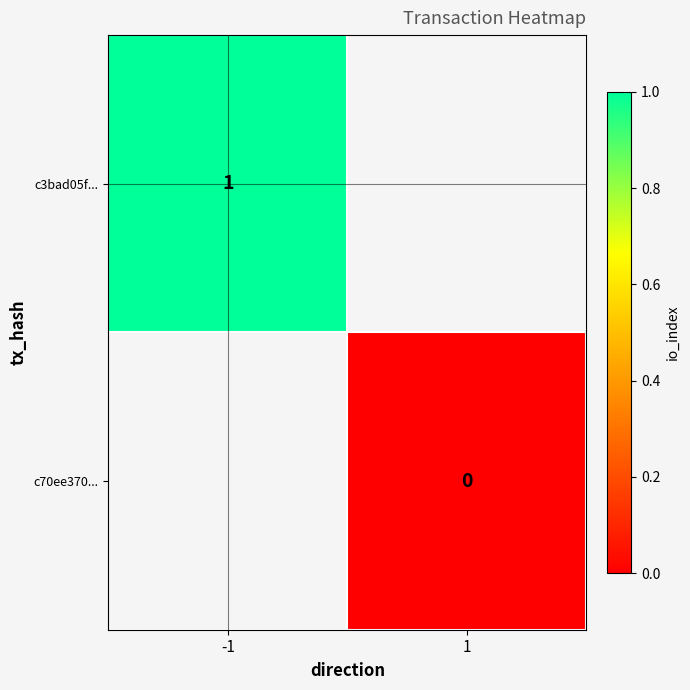

The value of c3bad05f... at -1 is 1. True or false?

True